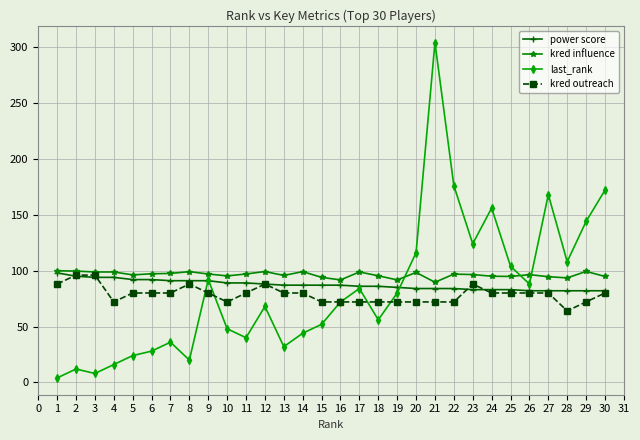

What is the minimum value shown in the chart?

4.0